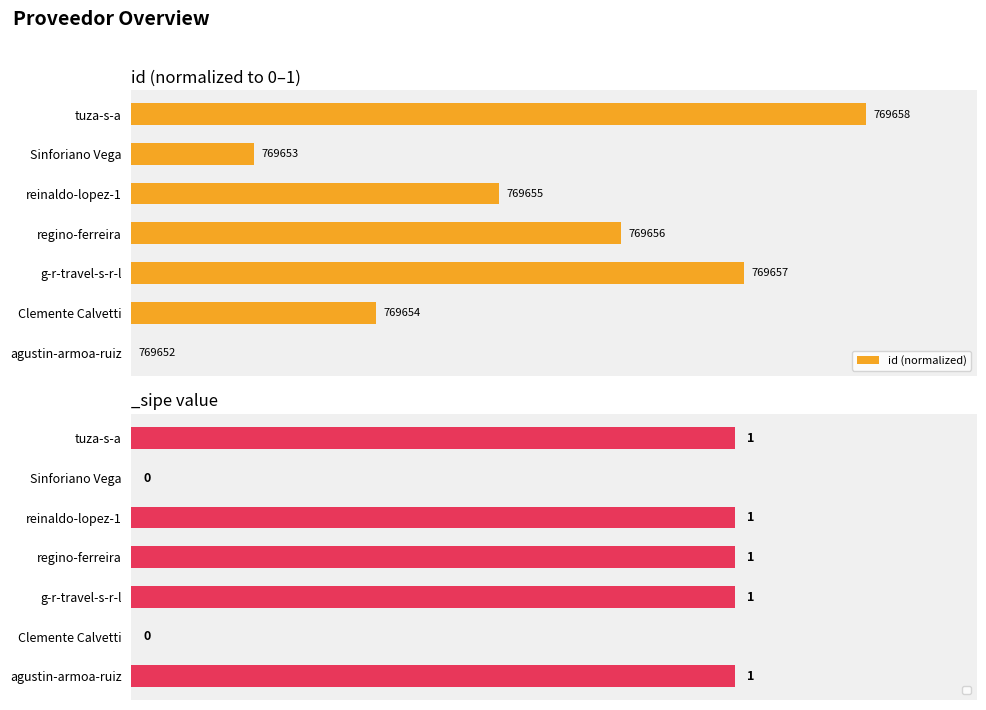

What is the difference between the maximum and minimum values?

1.0